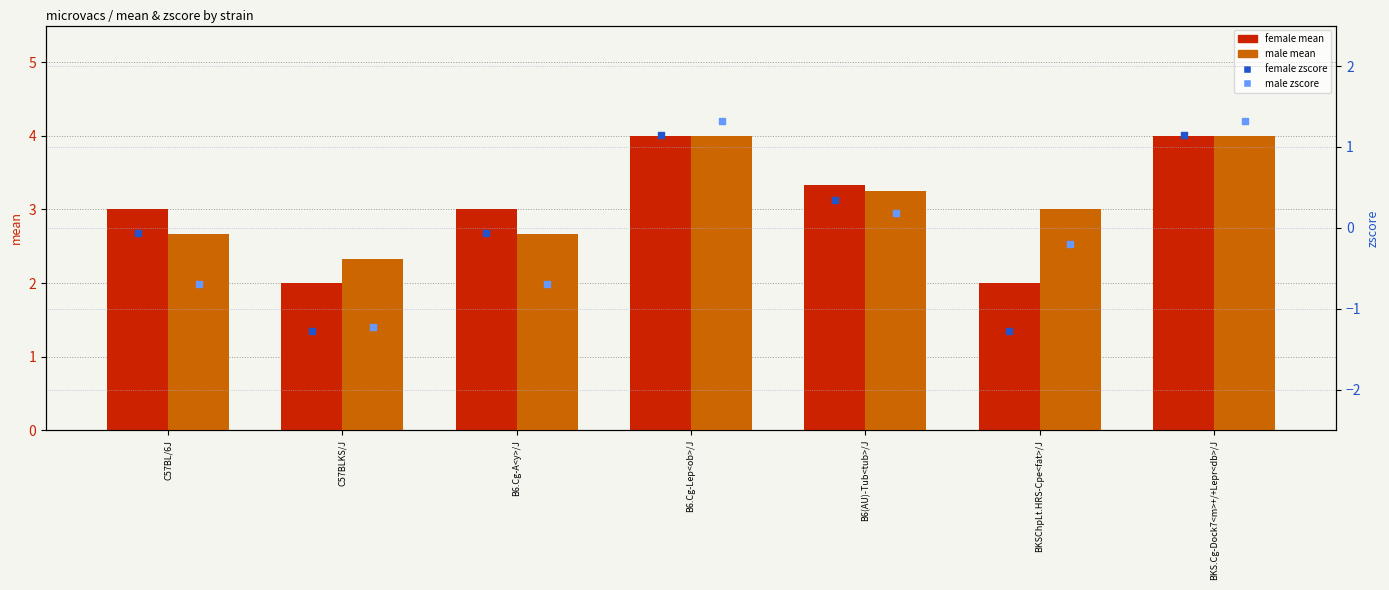

What is the total value across all series at B6.Cg-Lep<ob>/J?

10.5